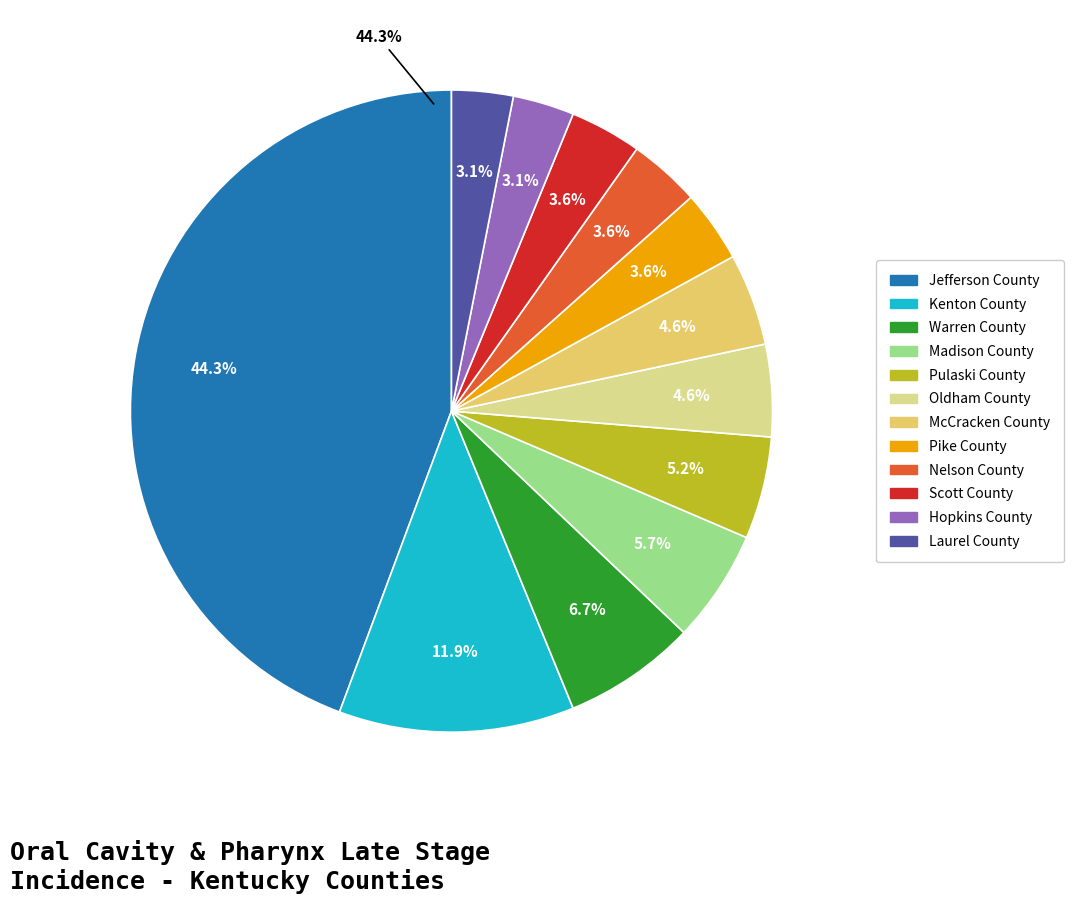

Do Laurel County and Jefferson County together represent more than half of the pie?

No